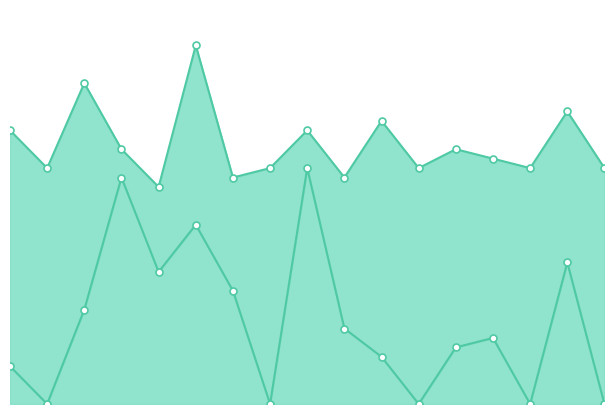

Where does the data first go above 7?

3